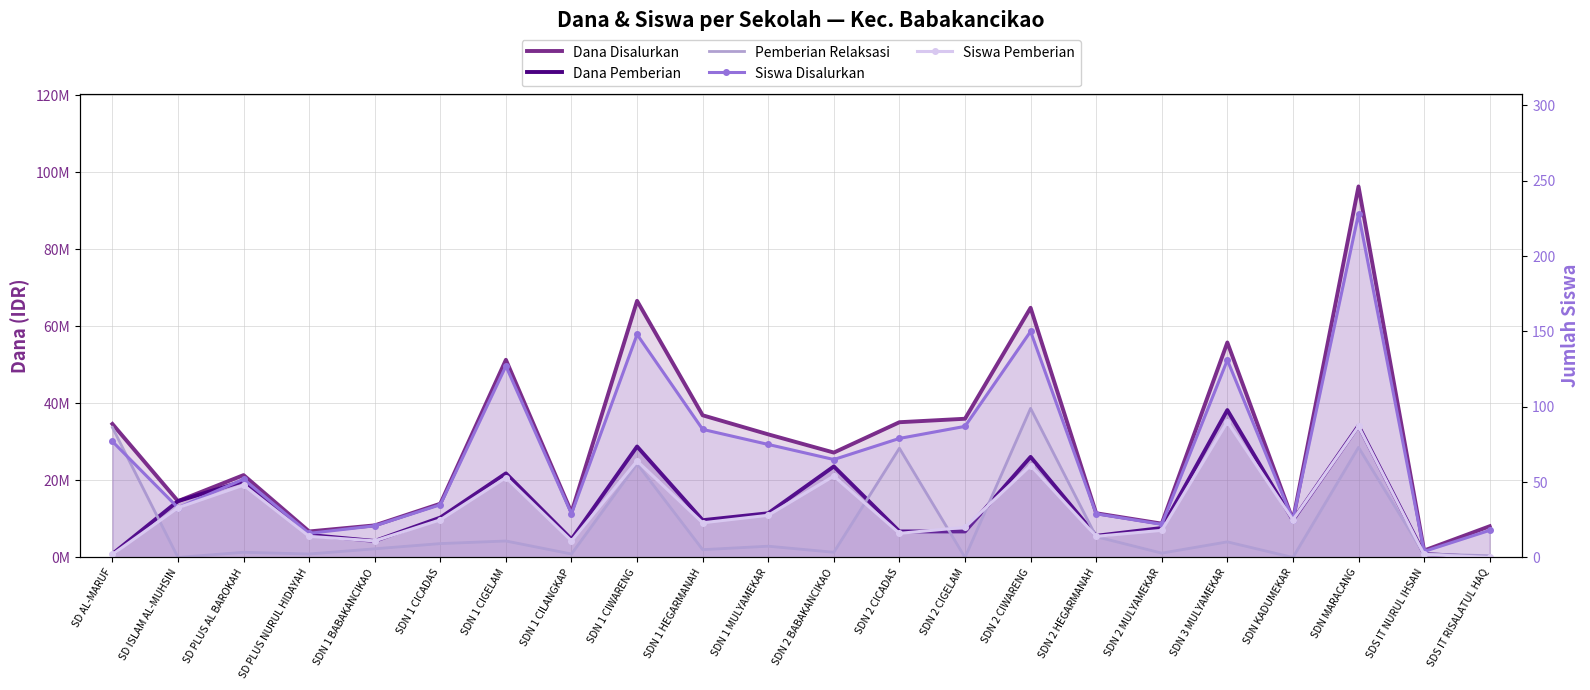

What is the maximum value for Dana Pemberian?

38250000